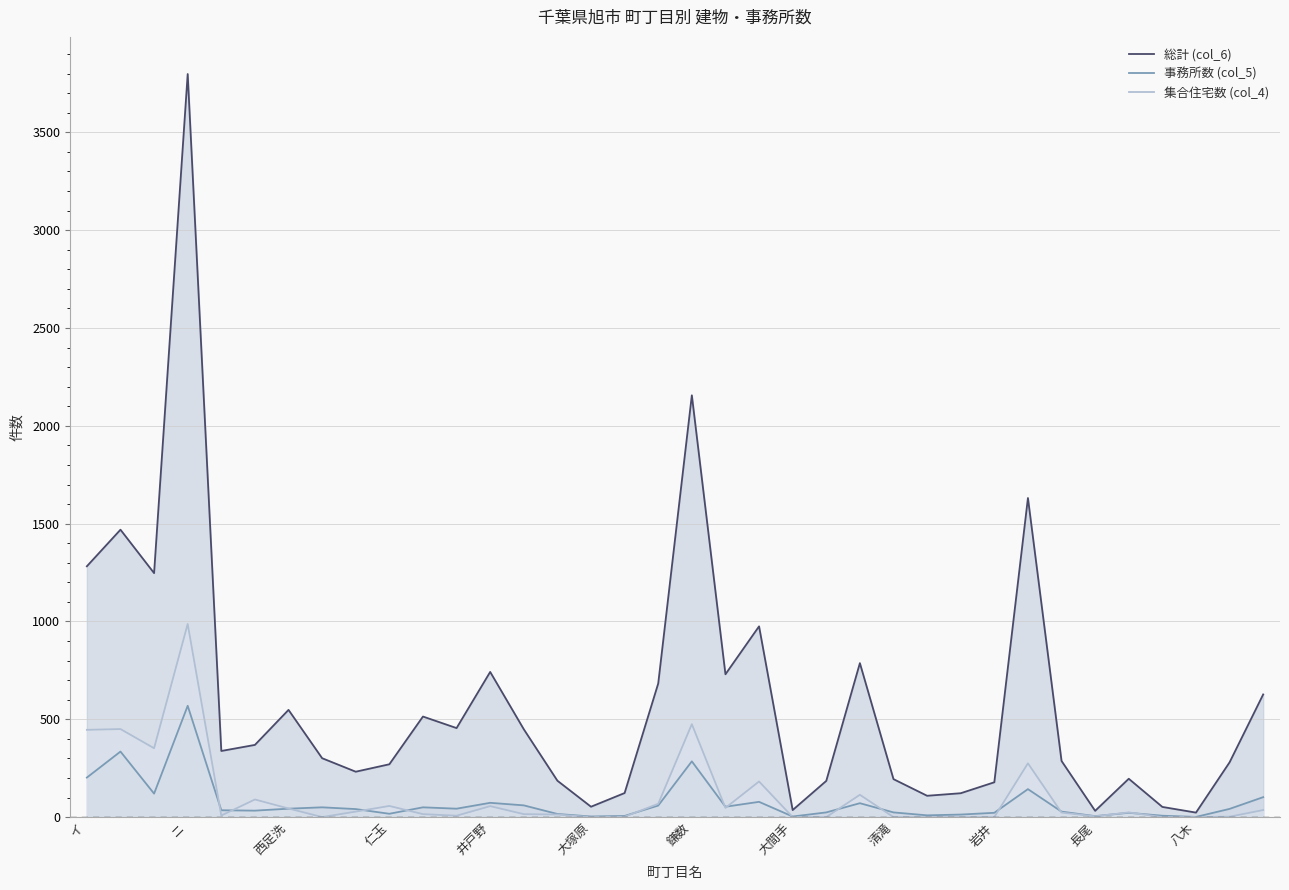

In 事務所数 (col_5), how many points are lower than both neighbors (excluding endpoints)?

10